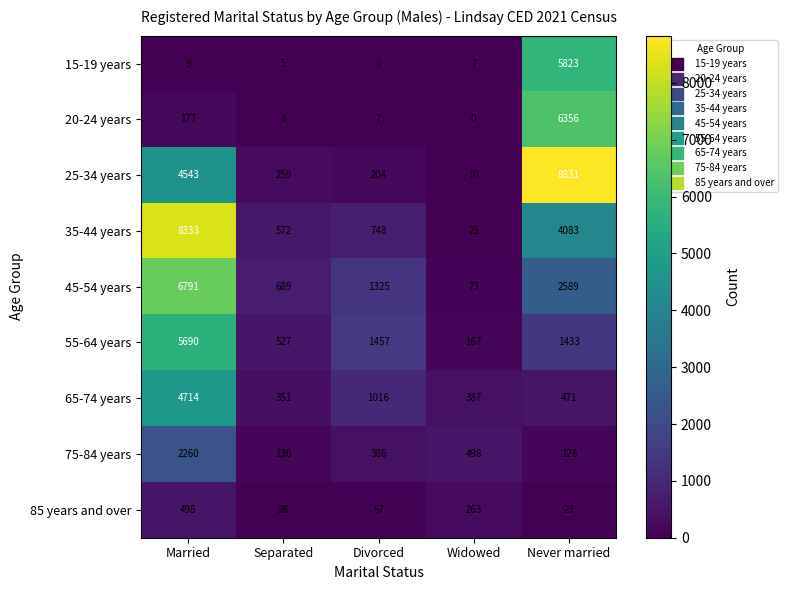

Is it true that 55-64 years equals 8462 at Married?

False